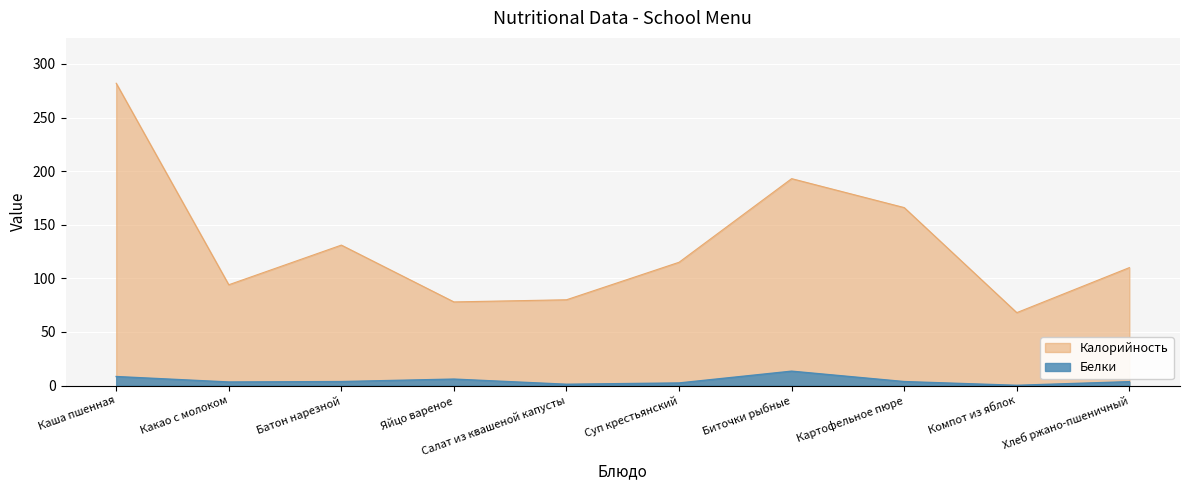

What is the label of the 4th point from the right?

Биточки рыбные